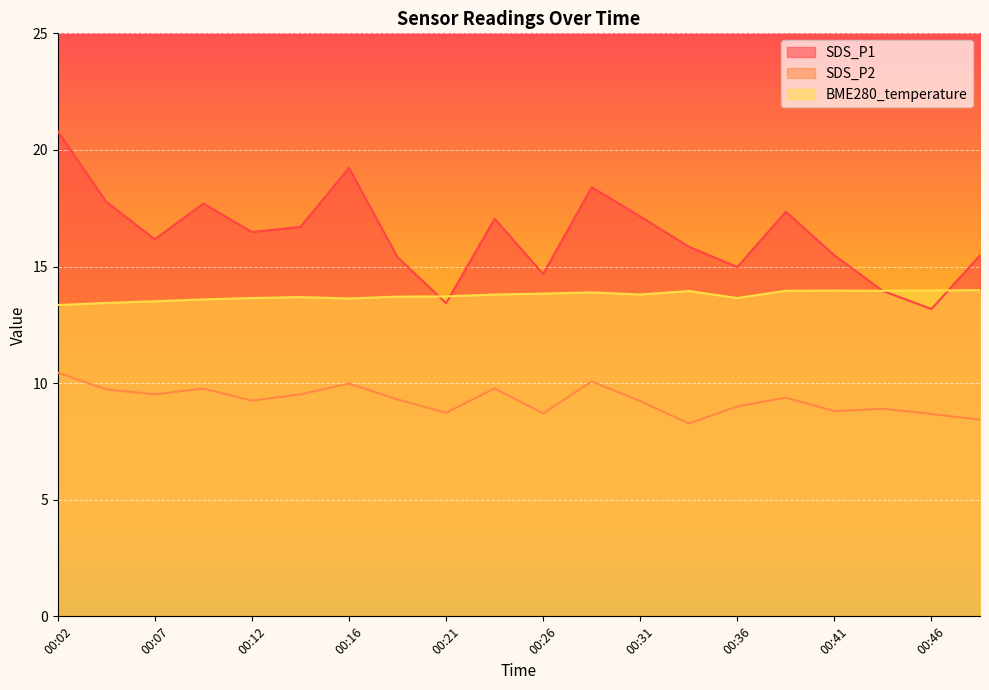

Which series has the largest range (max minus min)?

SDS_P1